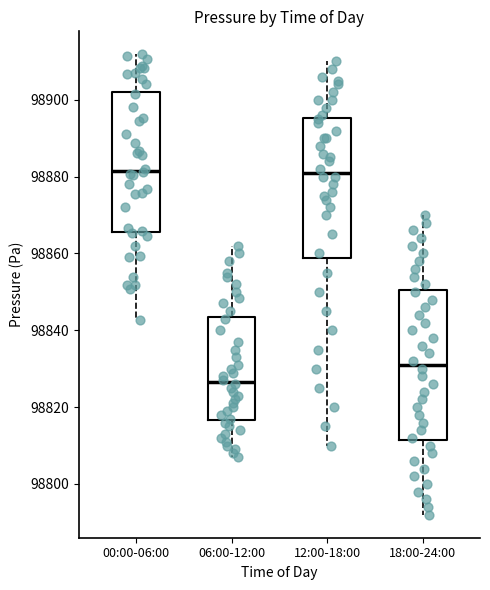

Where is the upper edge of the box for 06:00-12:00 on the y-axis? The values are not printed on the chart, so give them approximately, as read against the axis.

98844